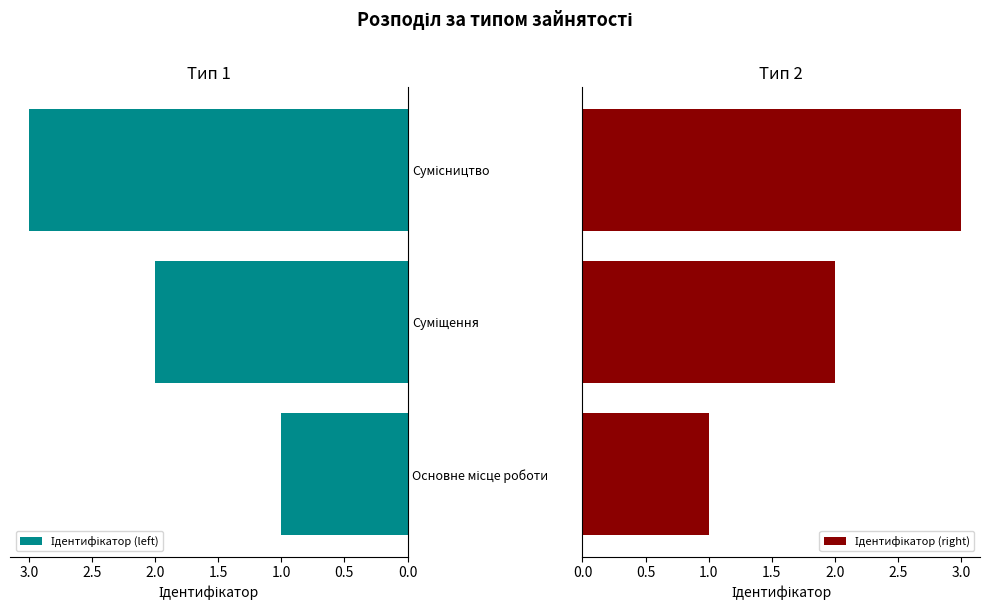

The value of Ідентифікатор (left) at Основне місце роботи is 1. True or false?

True